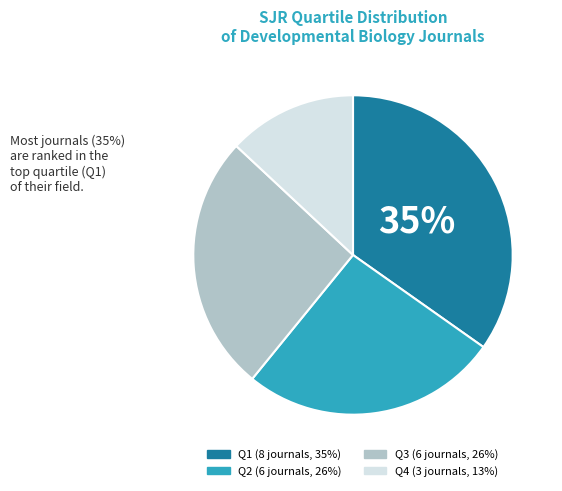

What percentage is the Q4 slice, to the nearest percent?

13%